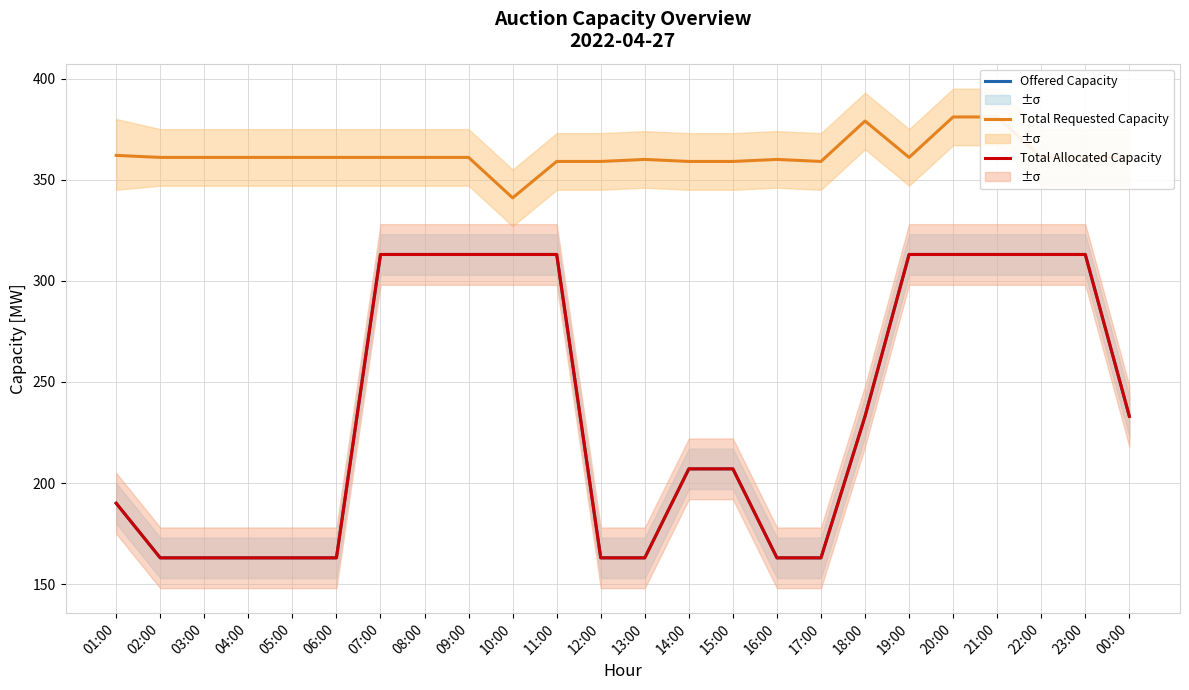

What is the highest value of the Total Requested Capacity [MW] series?

381